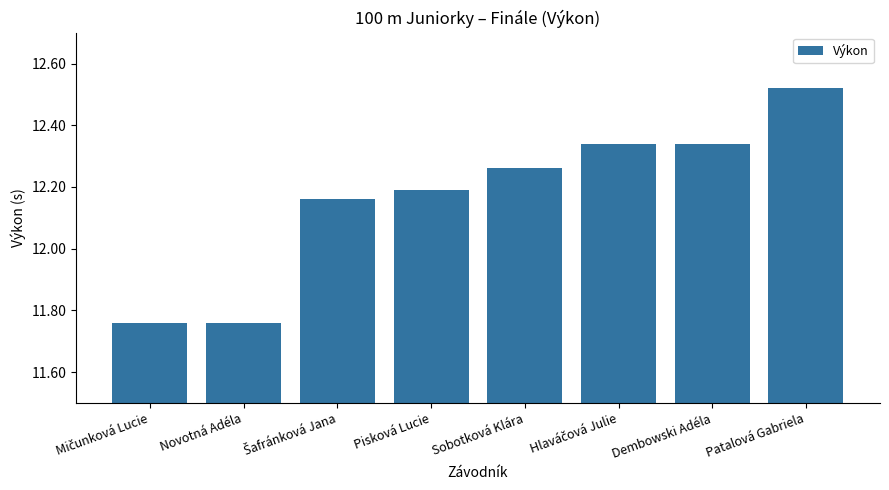

Between Sobotková Klára and Patalová Gabriela, which is larger?

Patalová Gabriela